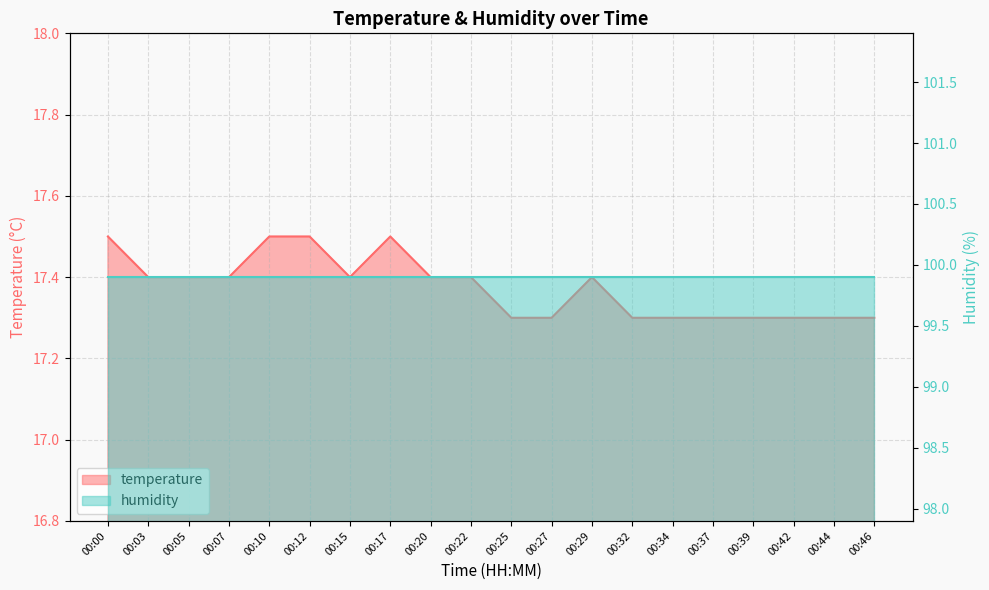

Reading left to right, extract all data points from this chart.

00:00=17.5	00:03=17.4	00:05=17.4	00:07=17.4	00:10=17.5	00:12=17.5	00:15=17.4	00:17=17.5	00:20=17.4	00:22=17.4	00:25=17.3	00:27=17.3	00:29=17.4	00:32=17.3	00:34=17.3	00:37=17.3	00:39=17.3	00:42=17.3	00:44=17.3	00:46=17.3